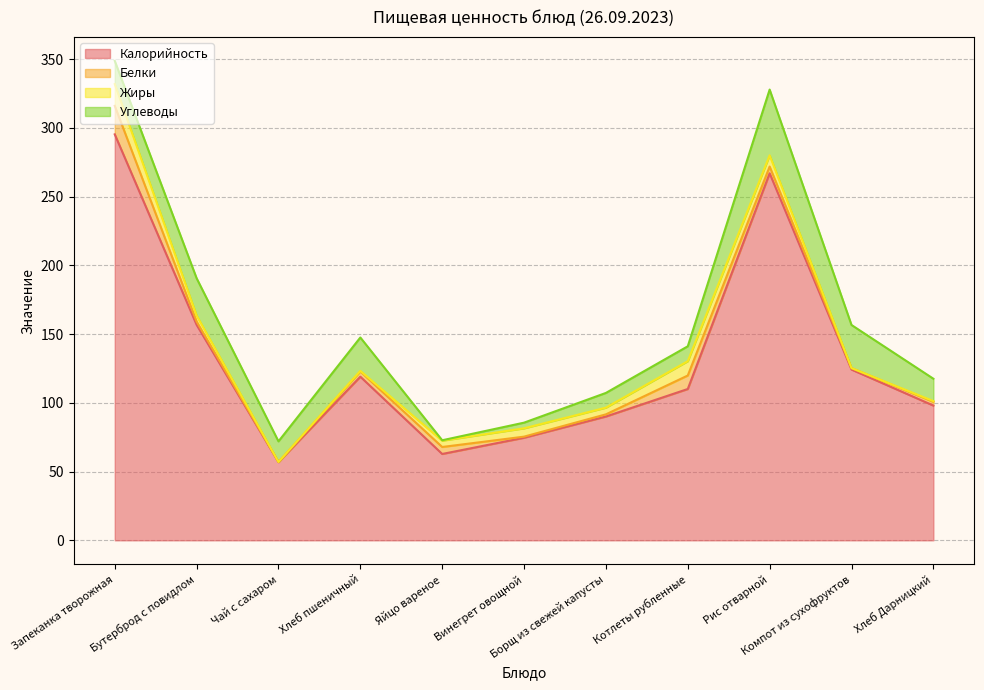

Which series has the largest total across all categories?

Калорийность